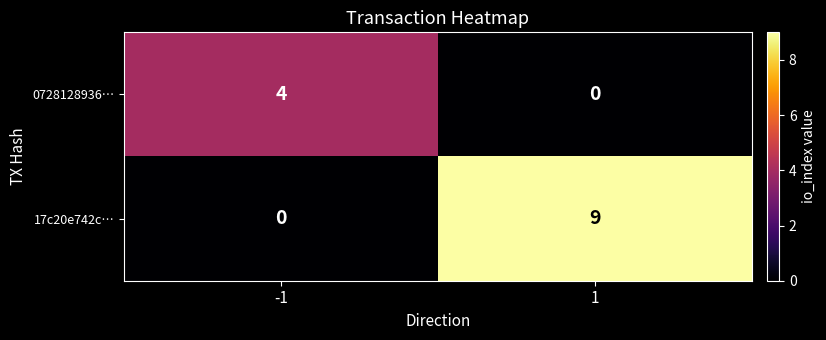

Rank the series at -1 from lowest to highest value.

17c20e742c…, 0728128936…